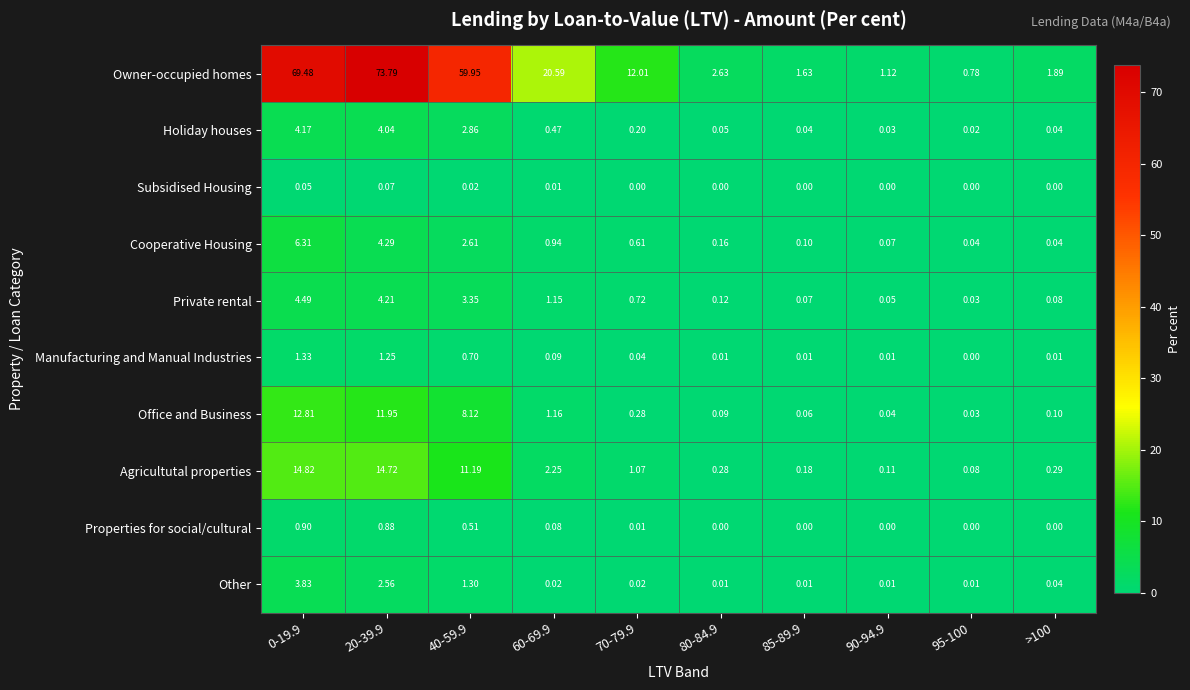

How many categories are shown in the chart?

10